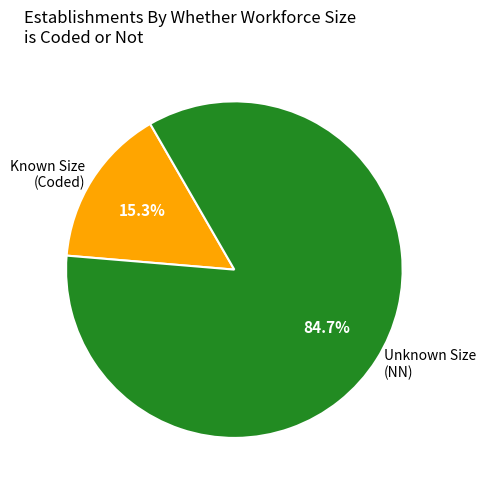

How many slices are in this pie chart?

2